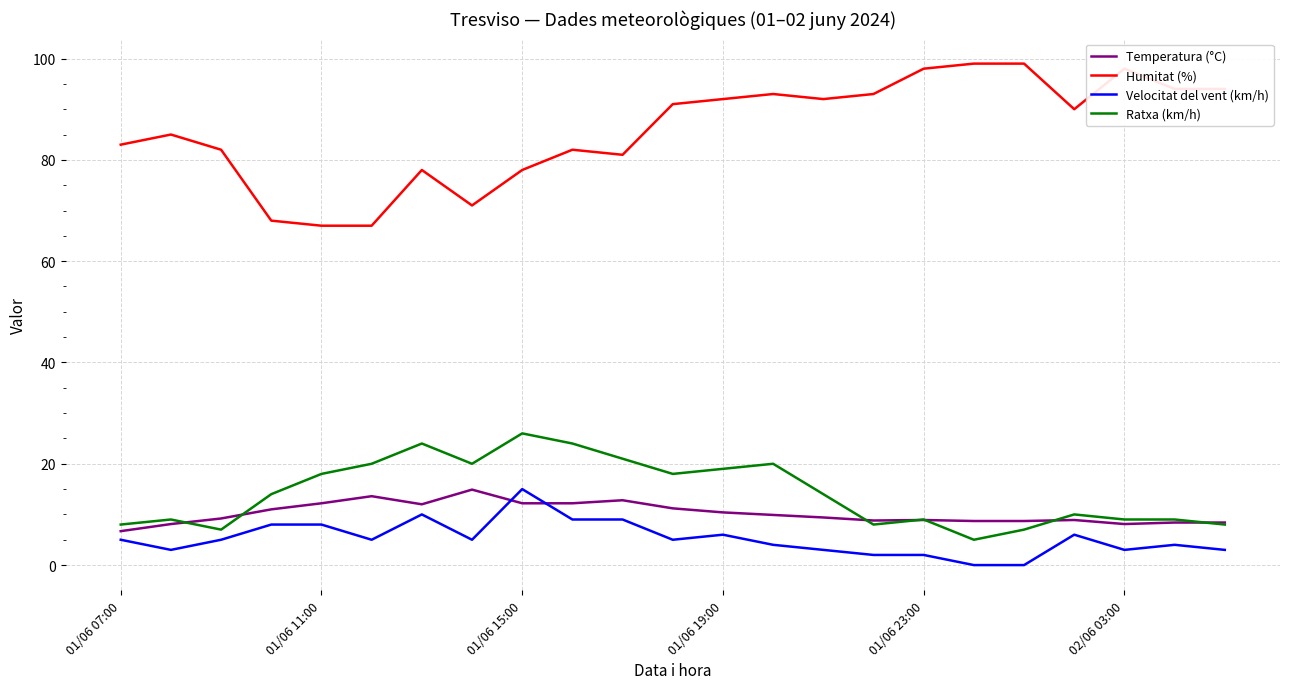

Which series has the widest spread of values?

Humitat (%)